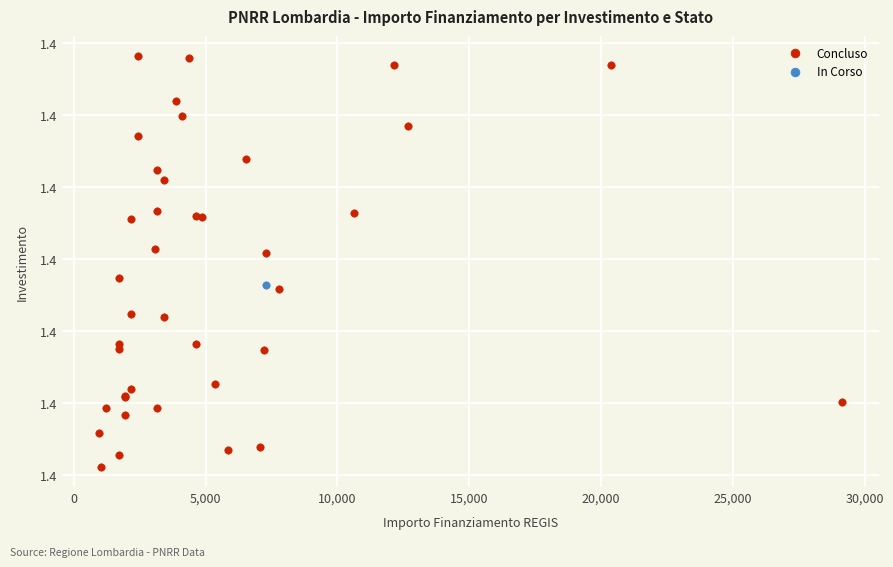

What are all the series names shown in the legend?

Concluso, In Corso